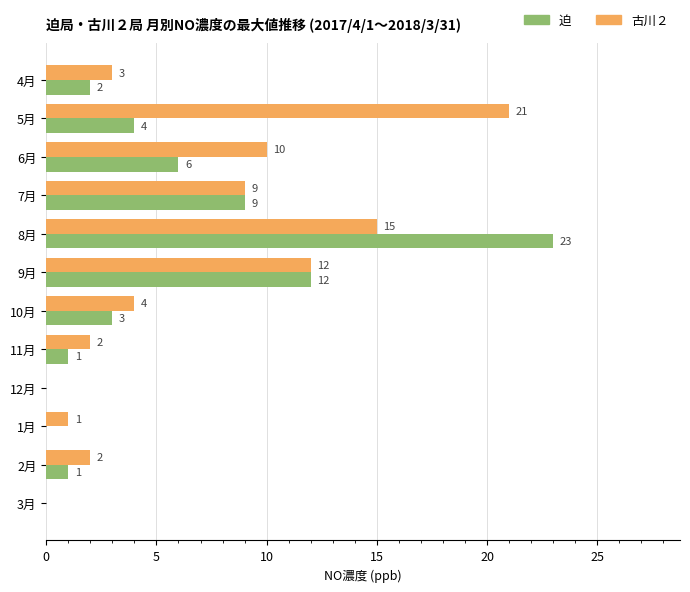

Where is 迫 nearest to the value 11?

9月